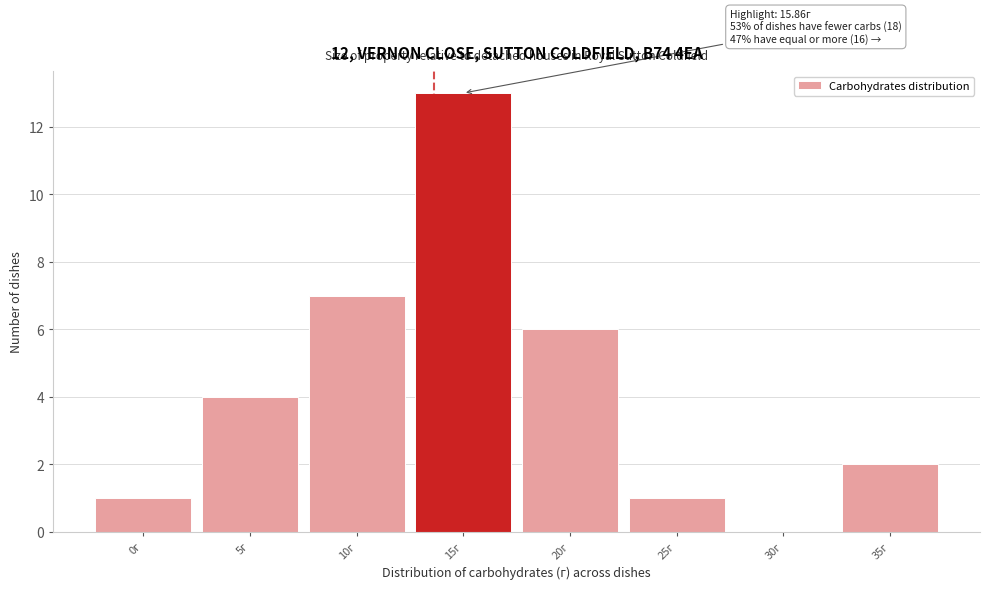

Reading left to right, what are all the values shown in this chart?

0г=1	5г=4	10г=7	15г=13	20г=6	25г=1	30г=0	35г=2